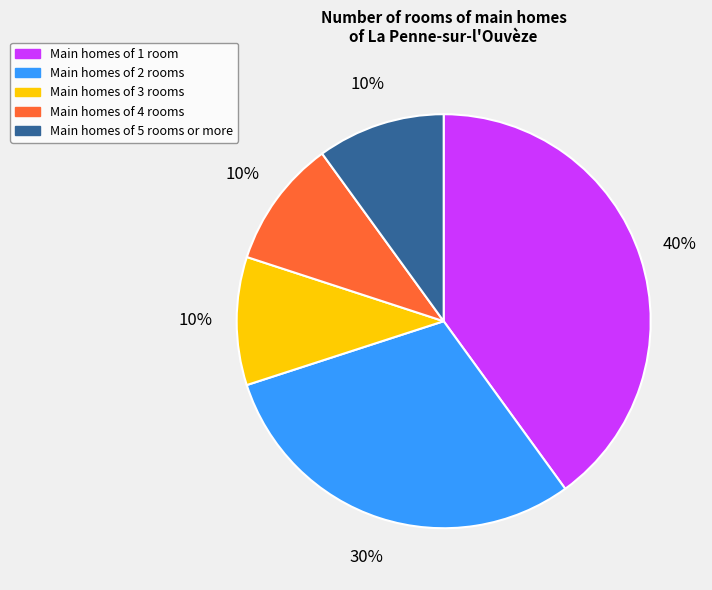

True or false: Main homes of 1 room accounts for 47% of the total.

False